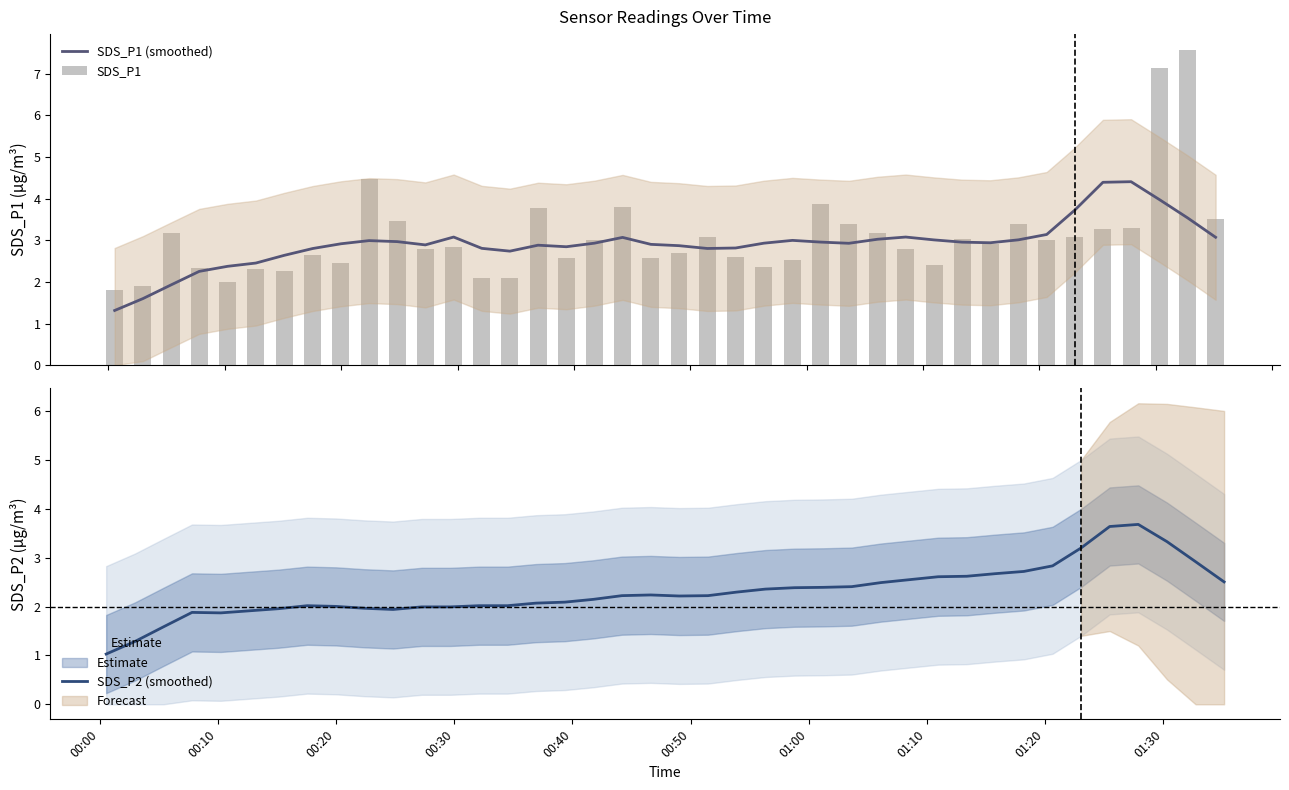

What is the highest value of the SDS_P1 (smoothed) series?

4.4